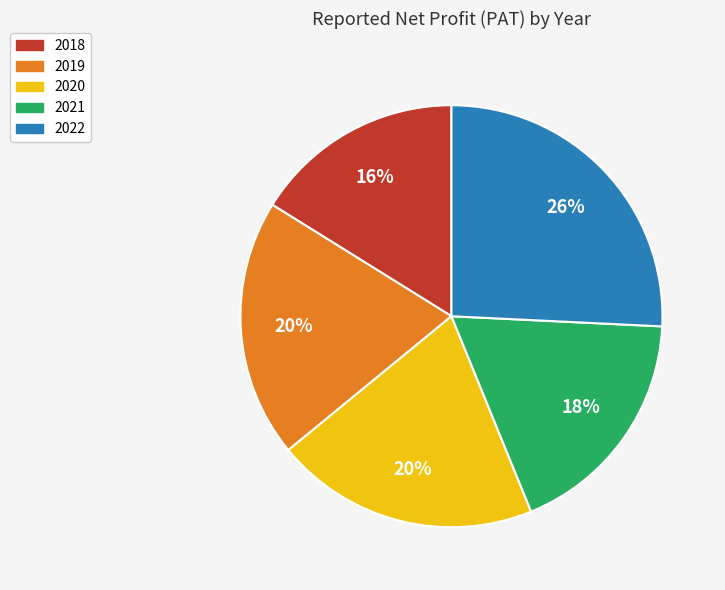

Which slice is the largest?

2022